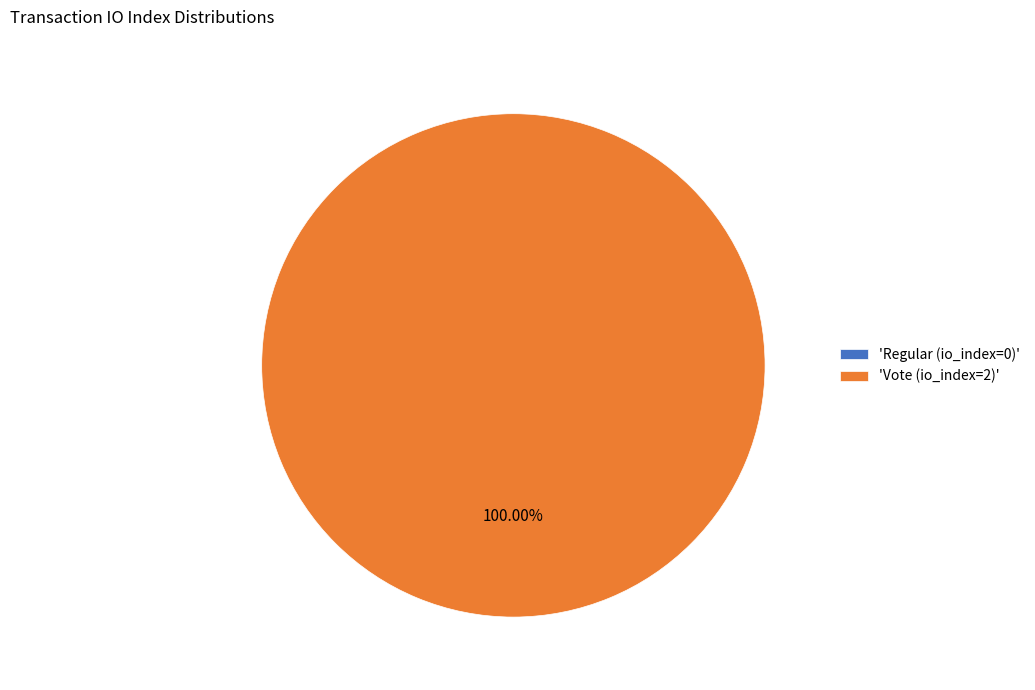

Which slice is the largest?

Vote (io_index=2)